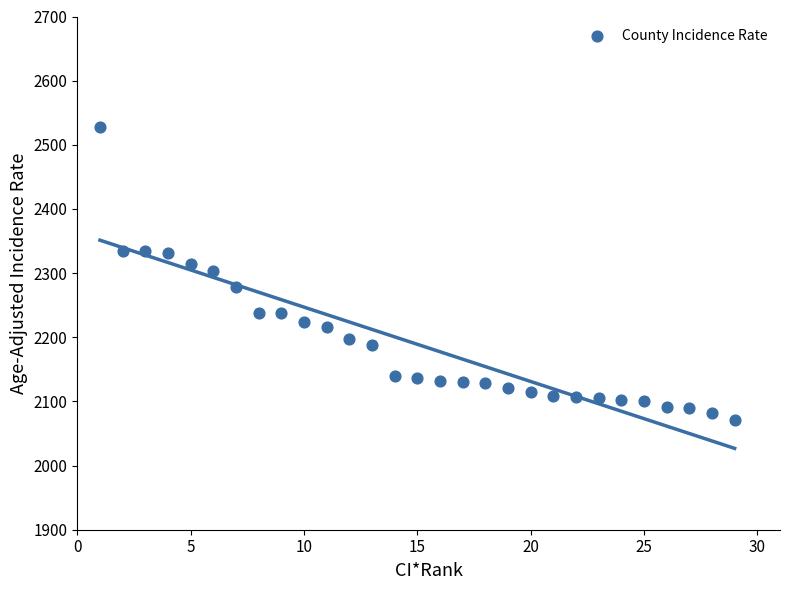

What is the range of X values (max minus min)?

28.0